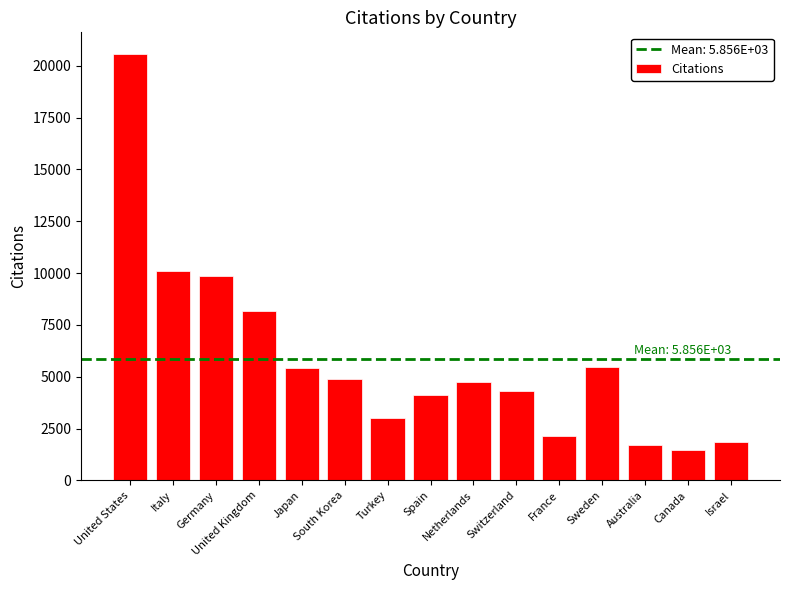

True or false: the data shows 3089 at France.

False